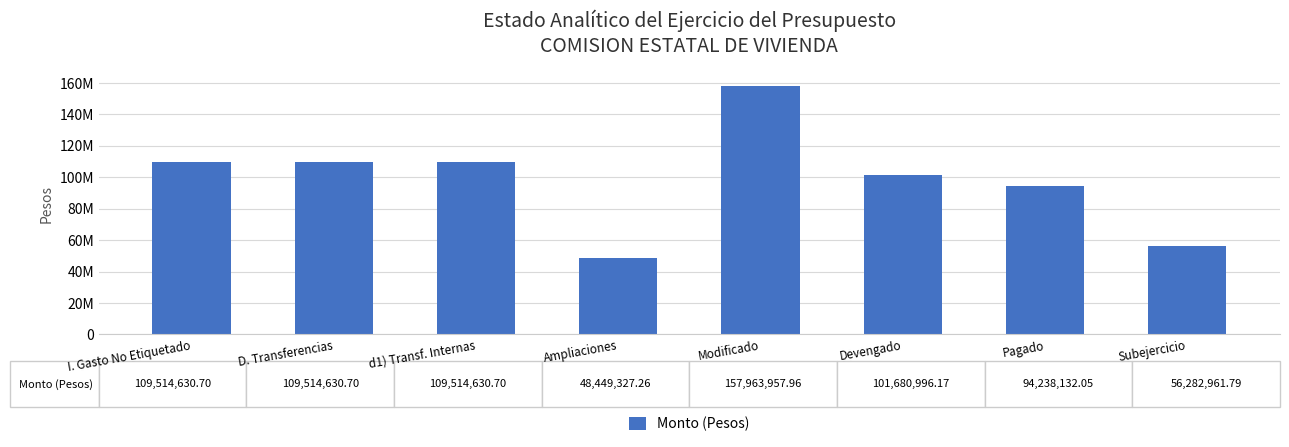

Does the chart contain any negative values?

No